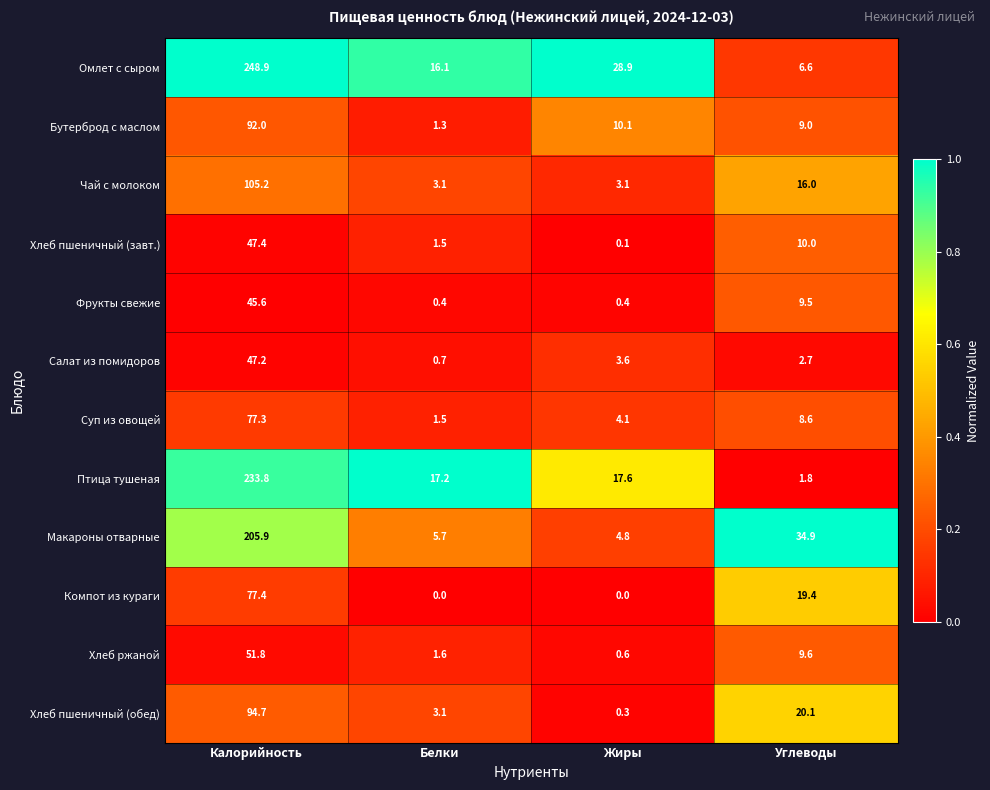

True or false: Чай с молоком has a value of 5.1 at Белки.

False